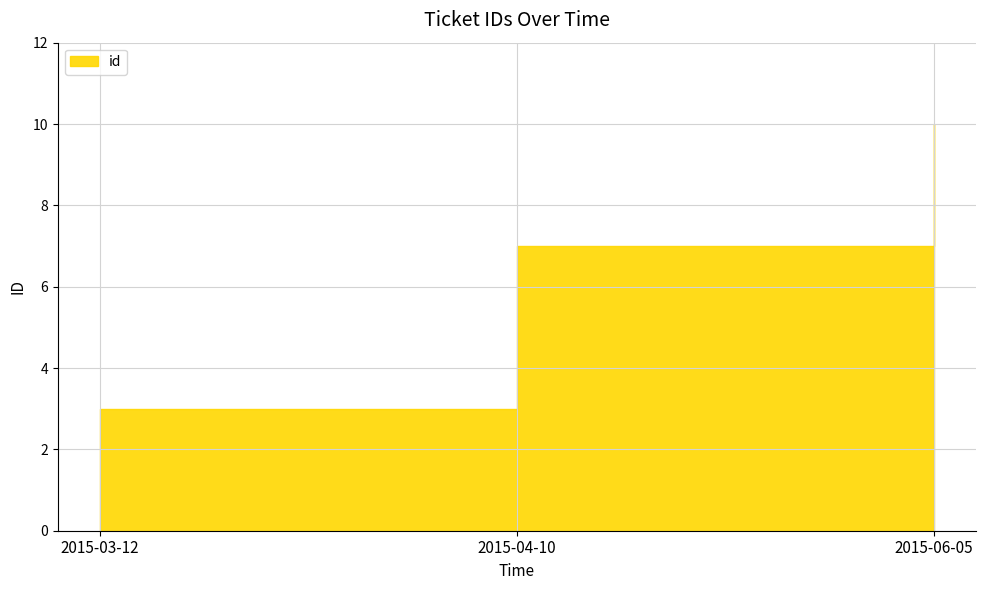

Count the number of values greater than 7.

1